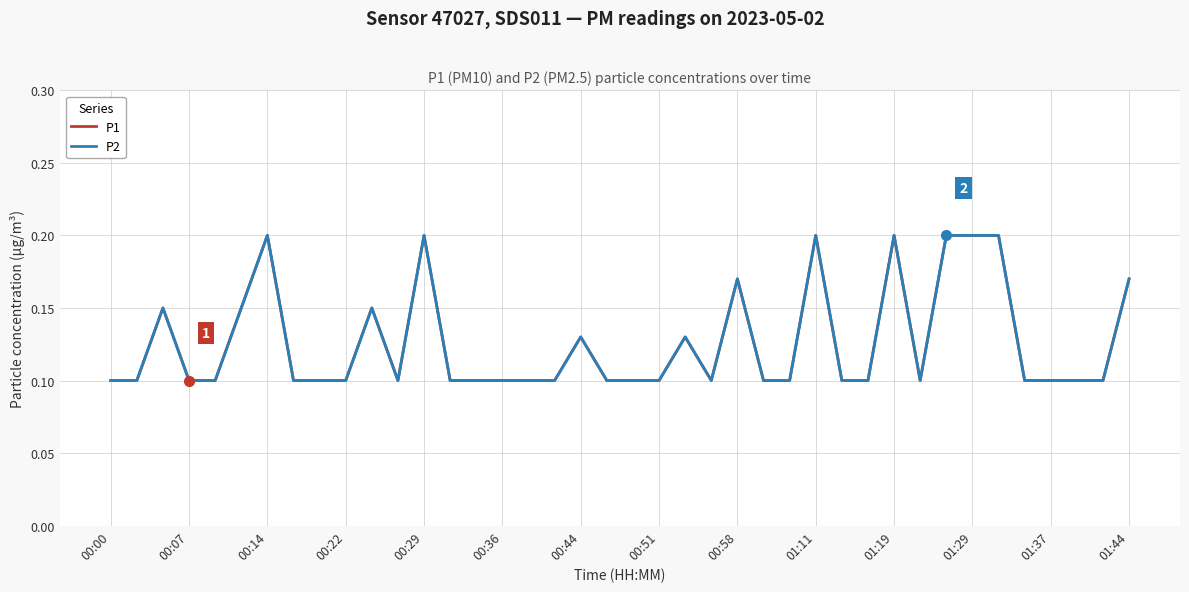

What is the average value of the P1 series?

0.1